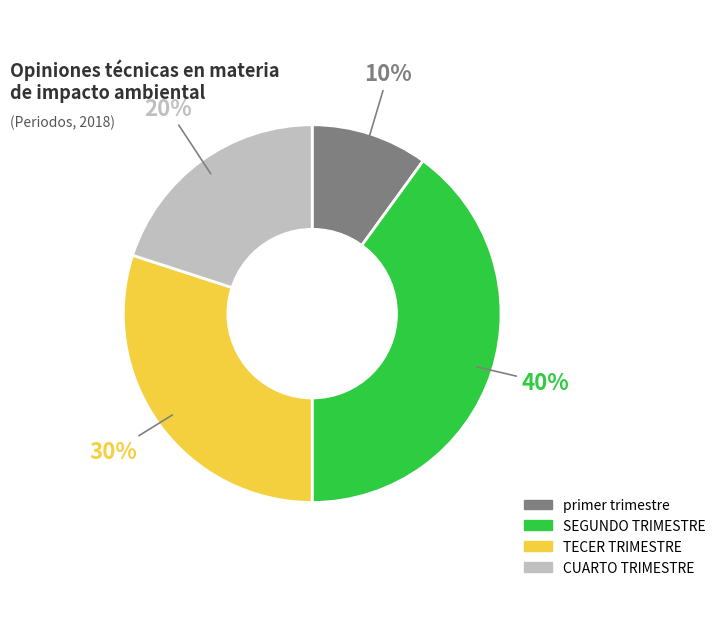

Which slice is the largest?

SEGUNDO TRIMESTRE